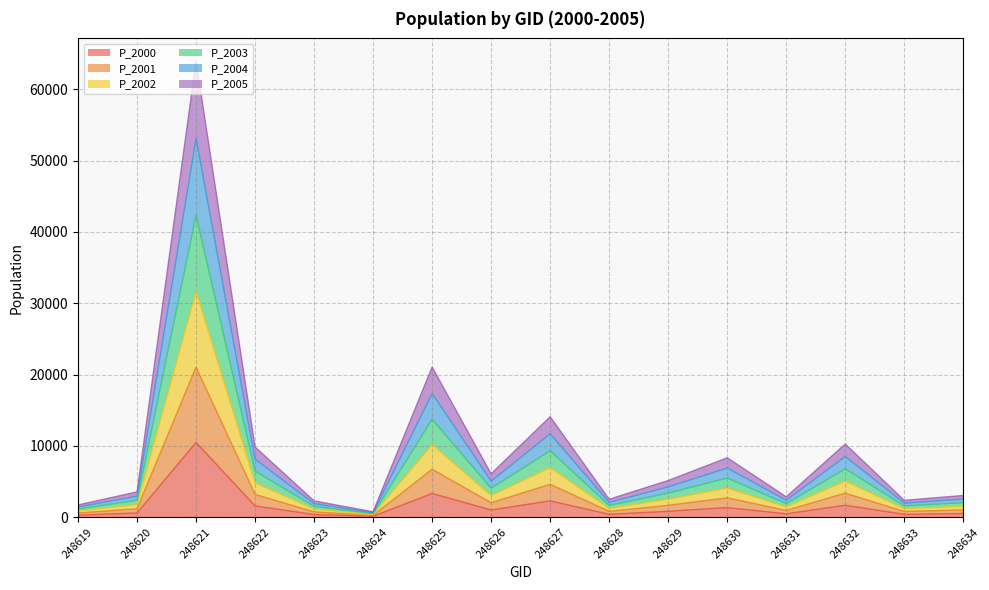

How many data points in P_2000 are above 829?

8